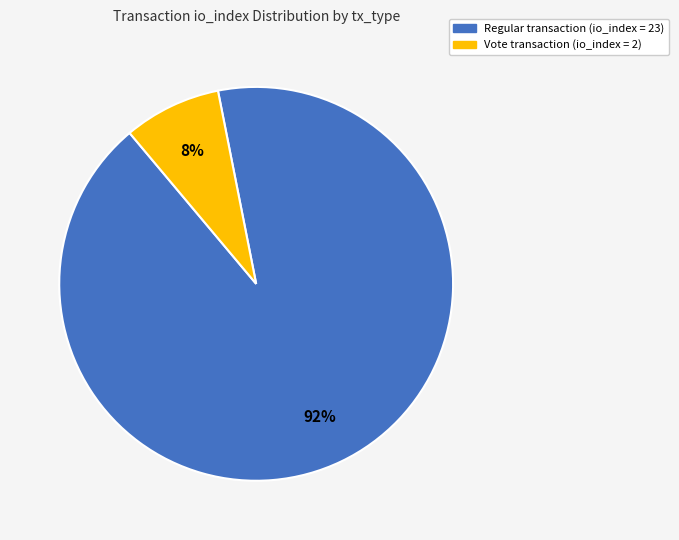

To the nearest percent, what is the average slice percentage?

50%